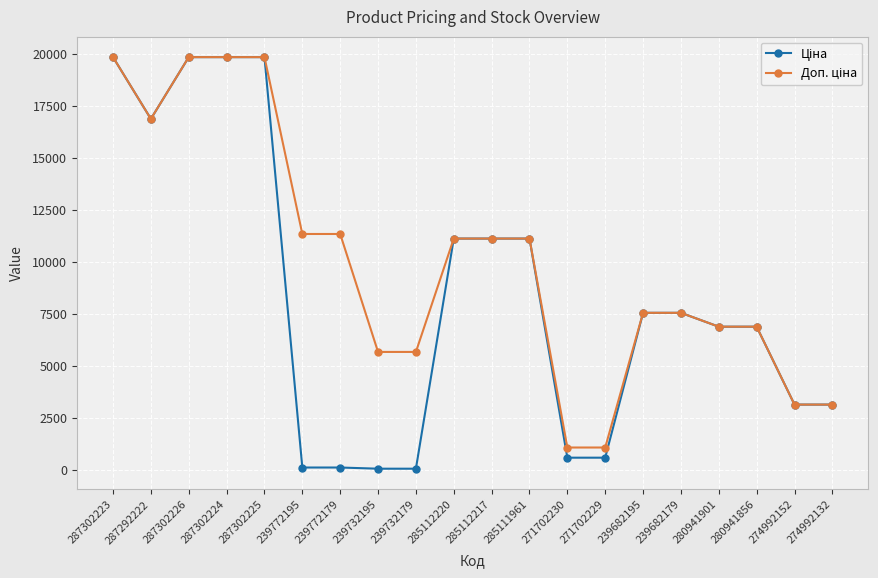

What is the total value across all series at 271702230?

1660.4